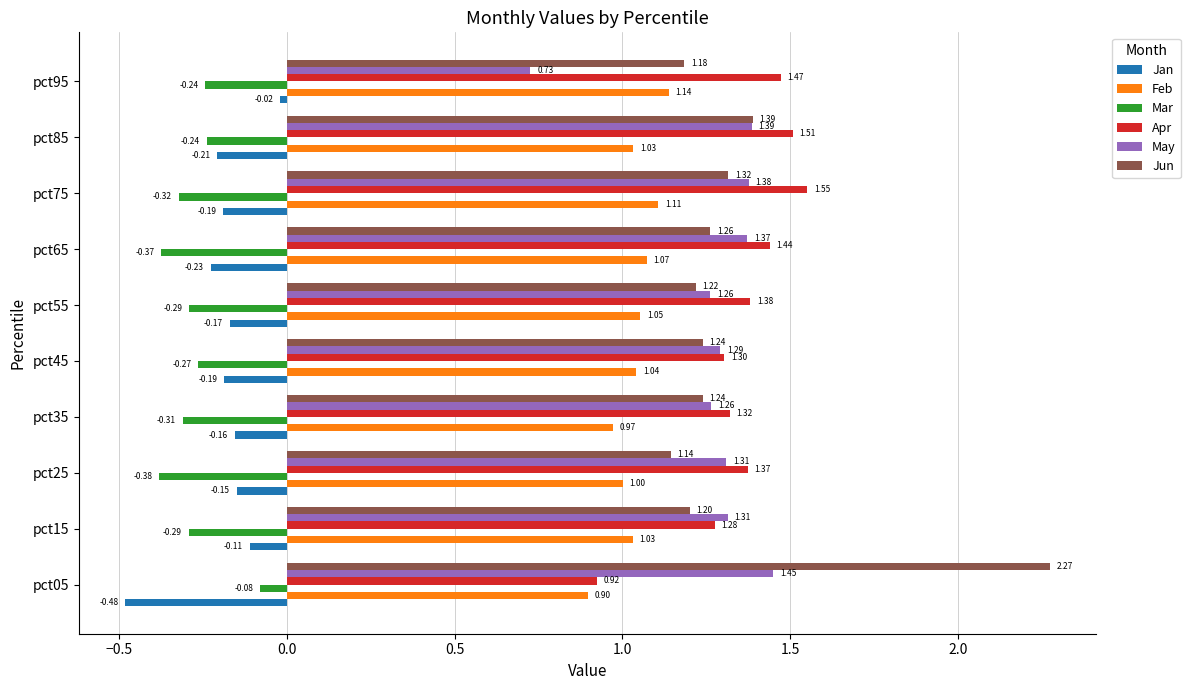

What is the difference between the maximum and minimum values in the Apr series?

0.6